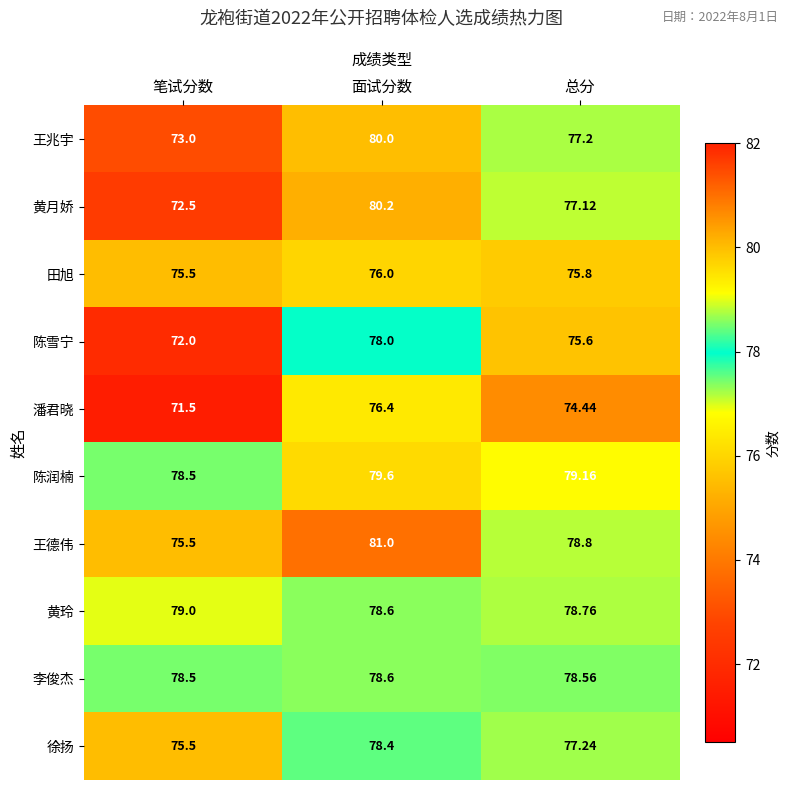

At which label does 田旭 reach its minimum?

笔试分数